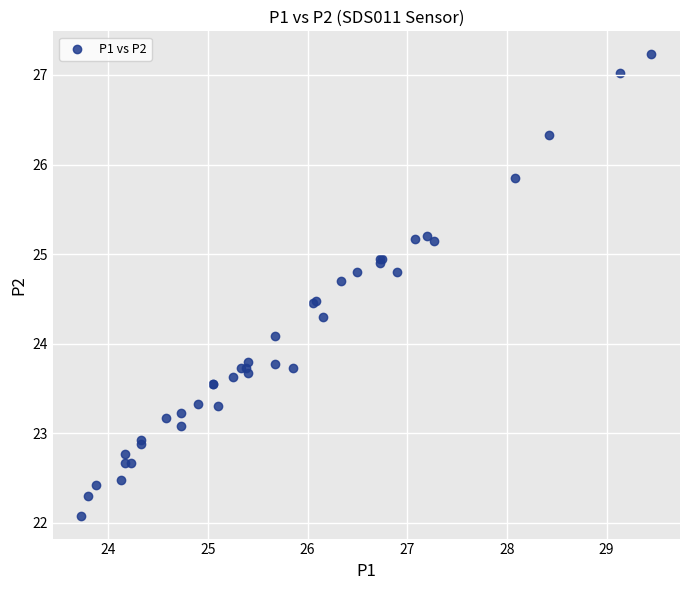

What Y value in the scatter plot is closest to 24?

24.1